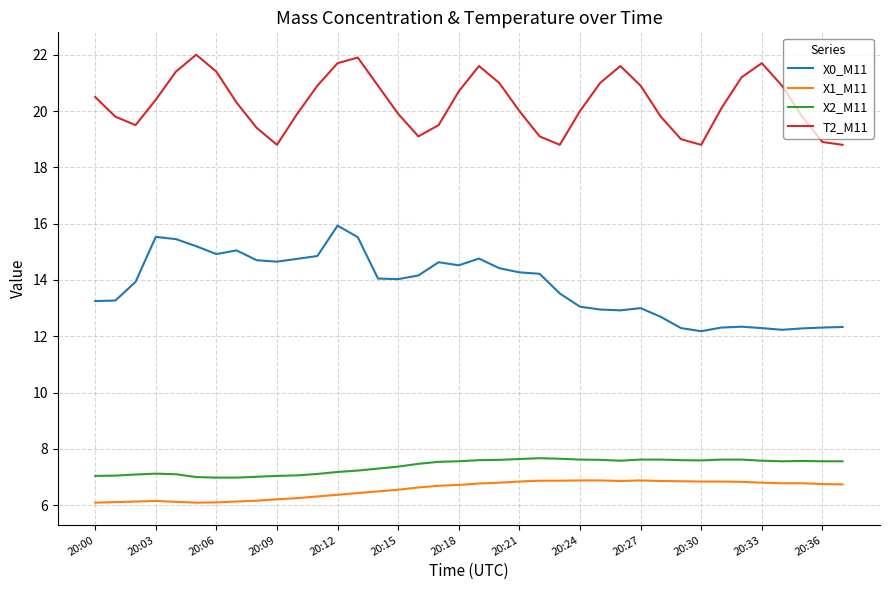

How many lines are shown in the chart?

4